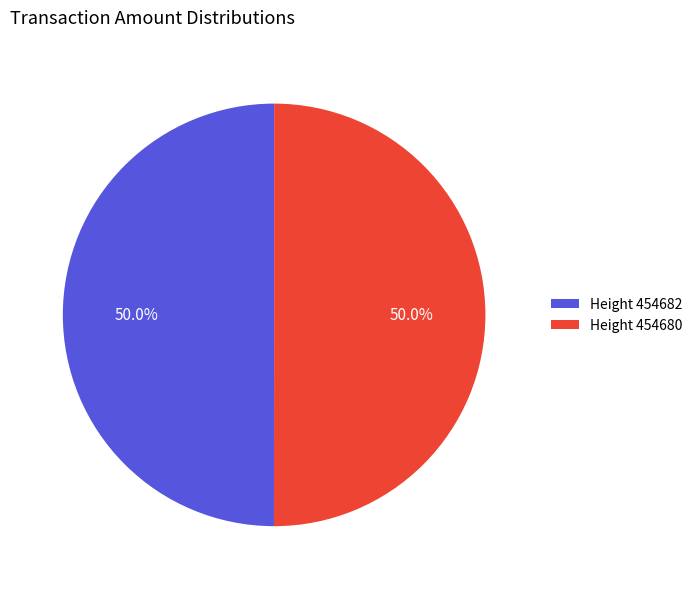

Count the number of slices in the pie.

2